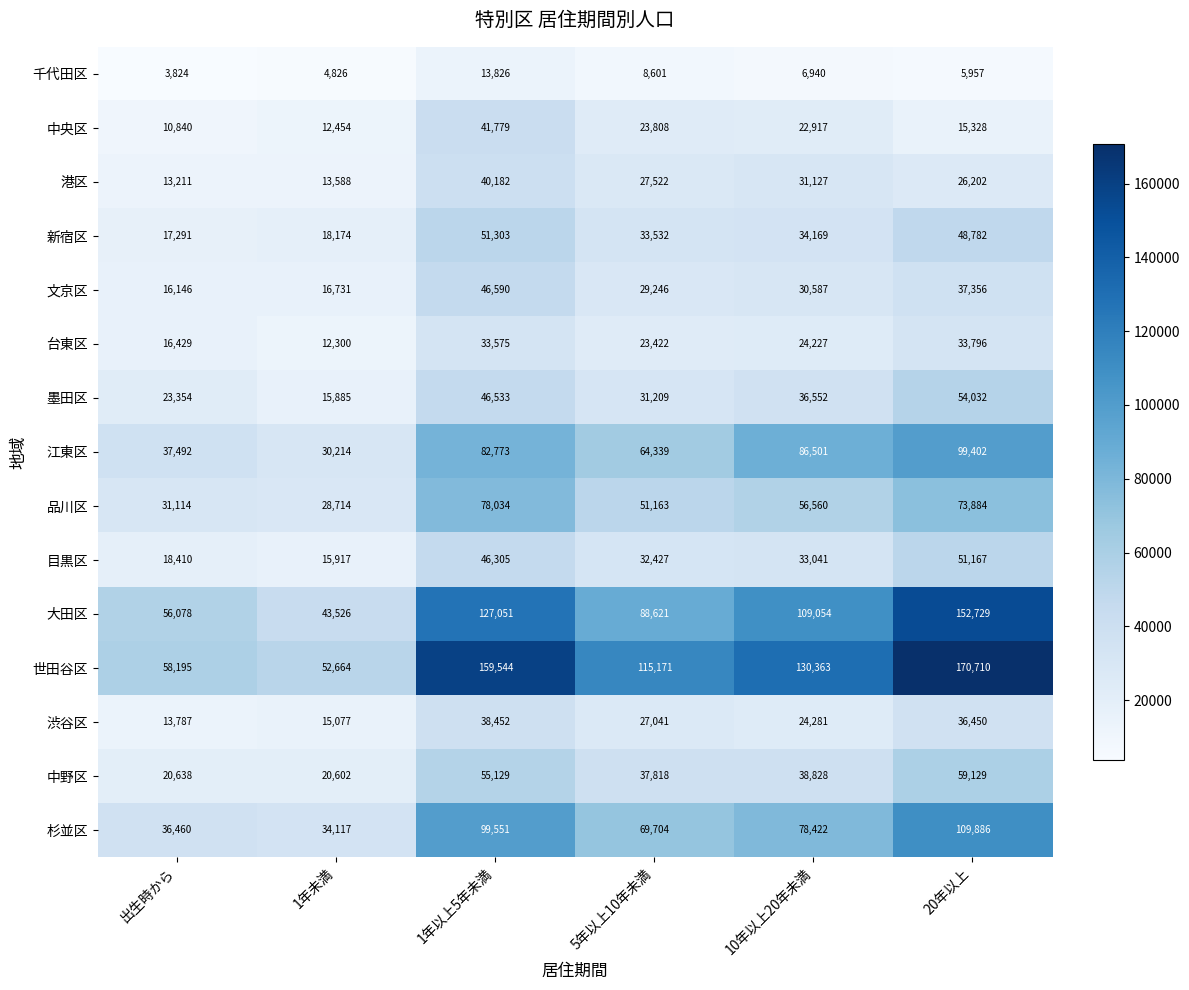

Which category has the lowest value across all series?

出生時から